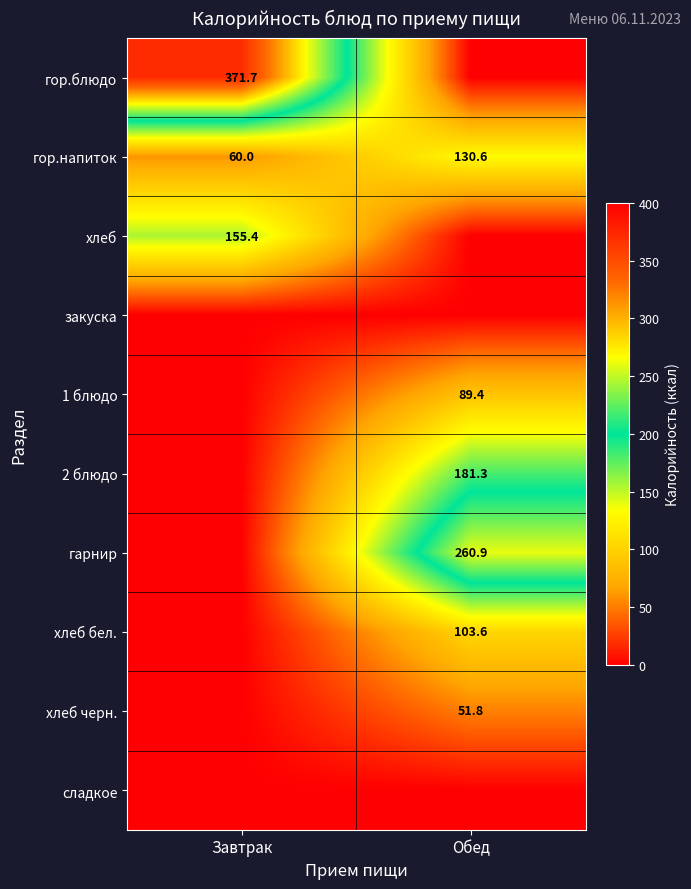

Where does the гор.напиток series first go above 130?

Обед